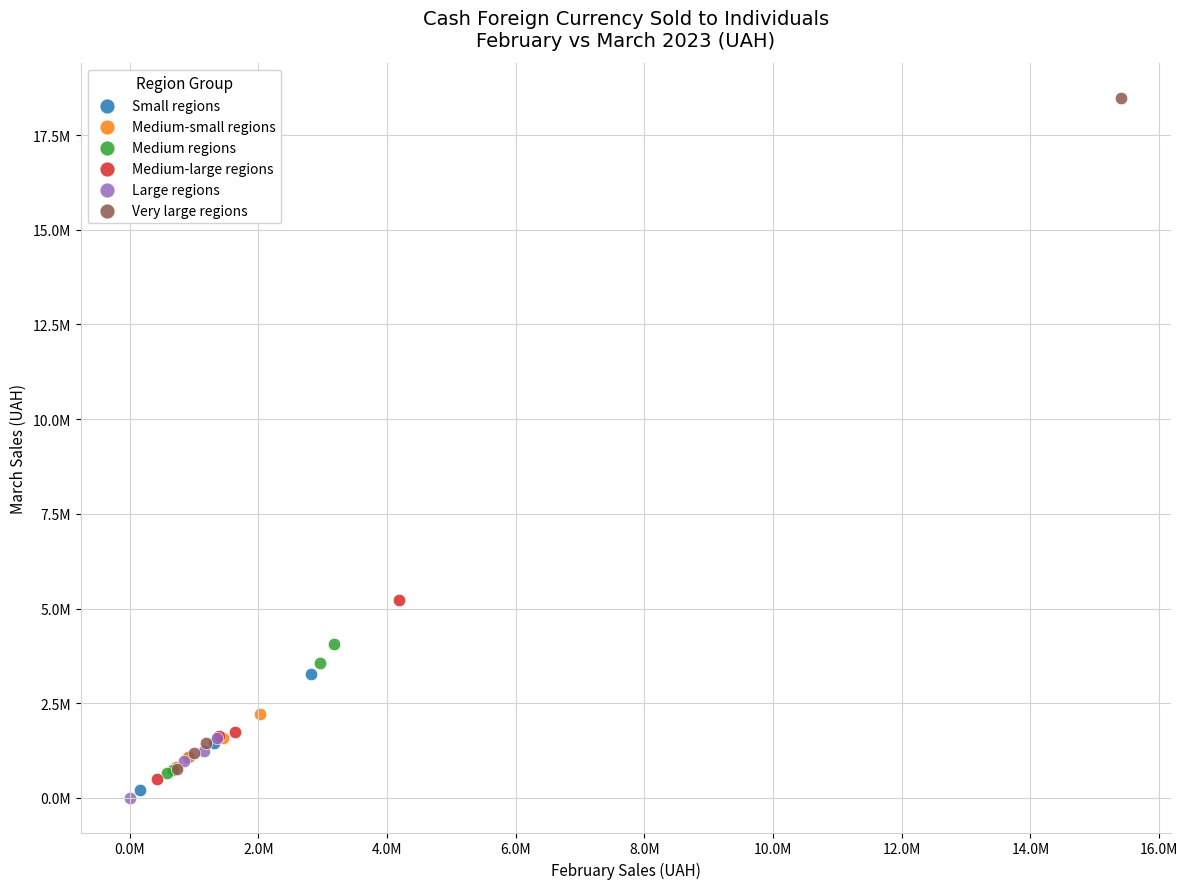

Which series contains the lowest Y value?

Large regions